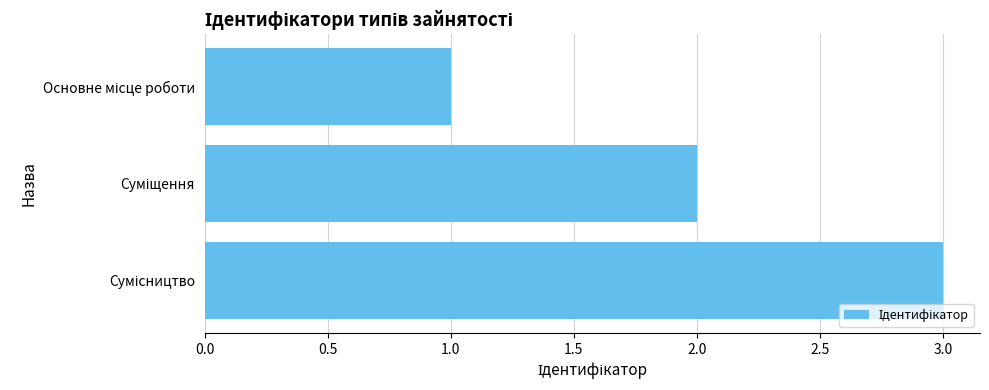

What is the difference between the maximum and minimum values?

2